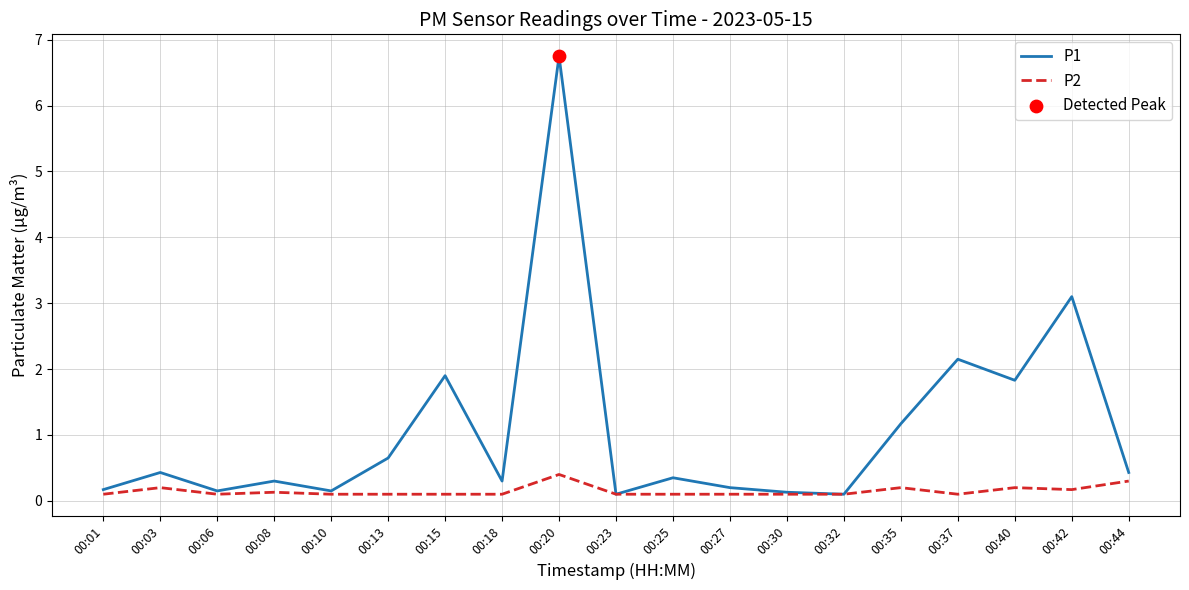

At which label does P1 reach its peak?

00:20